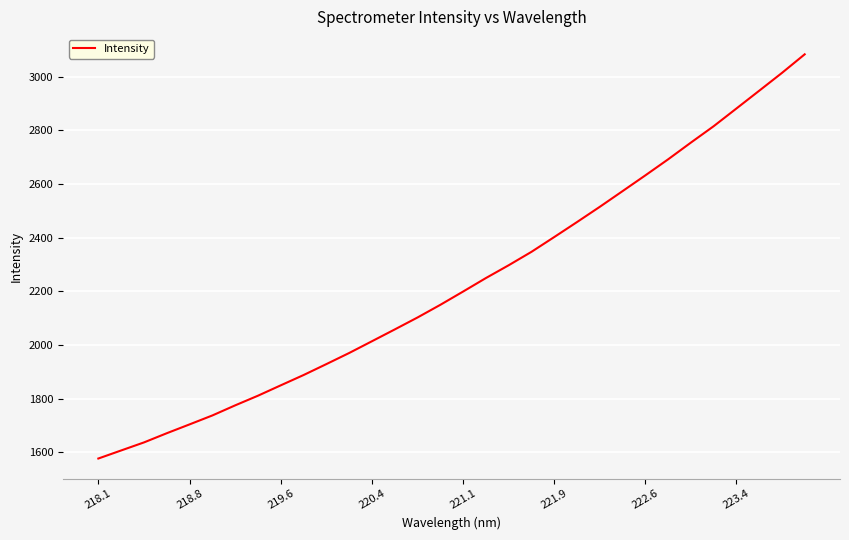

What is the greatest value displayed?

3083.8